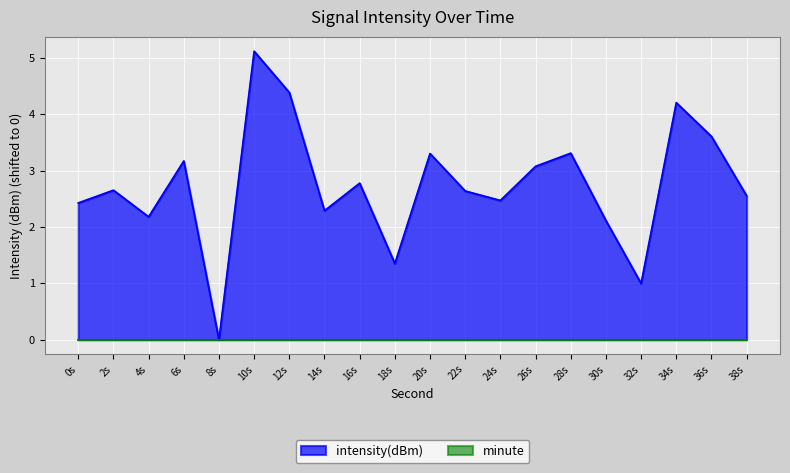

Which category has the highest value across all series?

10s